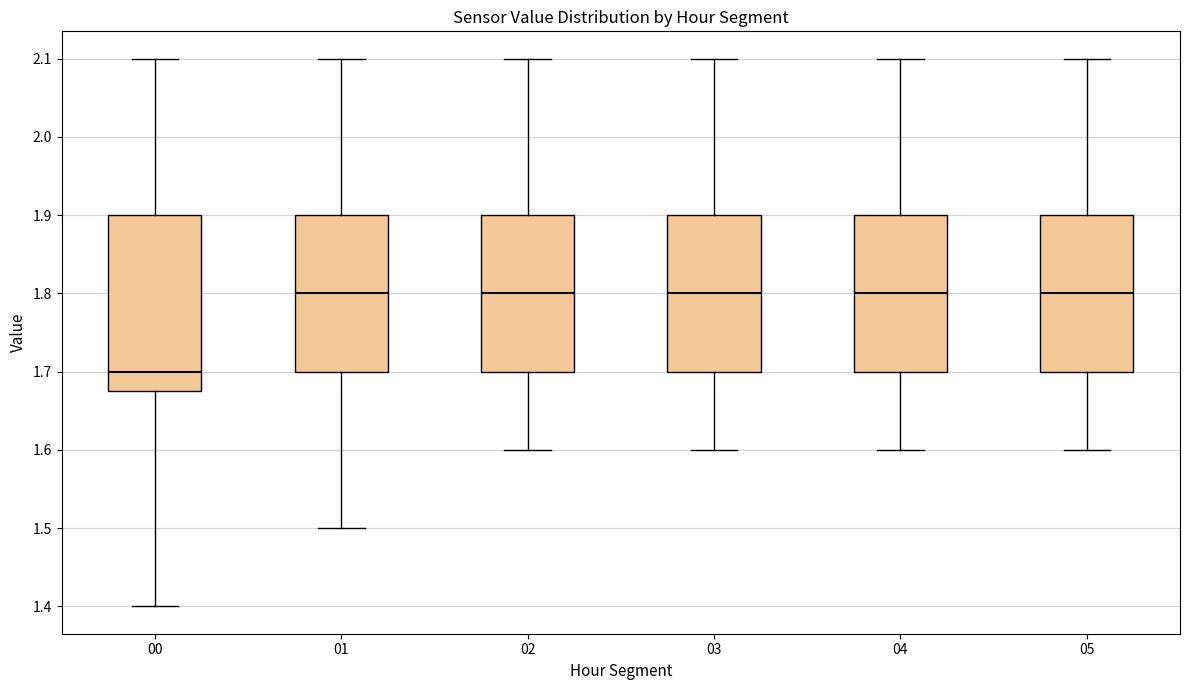

Reading left to right, transcribe this box plot: for each box, give where its median line is, the range the box spans, and where its two whiskers end, as read against the y-axis. The values are not printed on the chart, so give them approximately, as read against the axis.

00: median 1.70, box 1.68 to 1.90, whiskers 1.40 to 2.10
01: median 1.80, box 1.70 to 1.90, whiskers 1.50 to 2.10
02: median 1.80, box 1.70 to 1.90, whiskers 1.60 to 2.10
03: median 1.80, box 1.70 to 1.90, whiskers 1.60 to 2.10
04: median 1.80, box 1.70 to 1.90, whiskers 1.60 to 2.10
05: median 1.80, box 1.70 to 1.90, whiskers 1.60 to 2.10